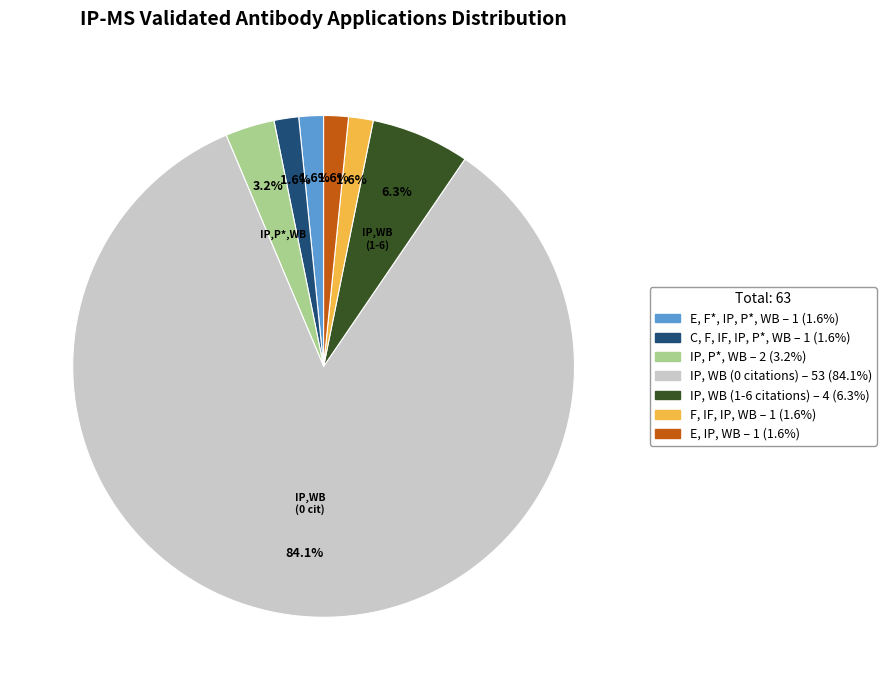

Does any single category account for the majority?

Yes